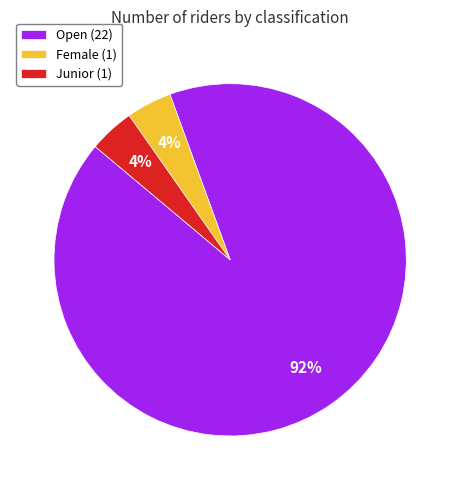

To the nearest percent, what percentage of the pie is Female?

4%